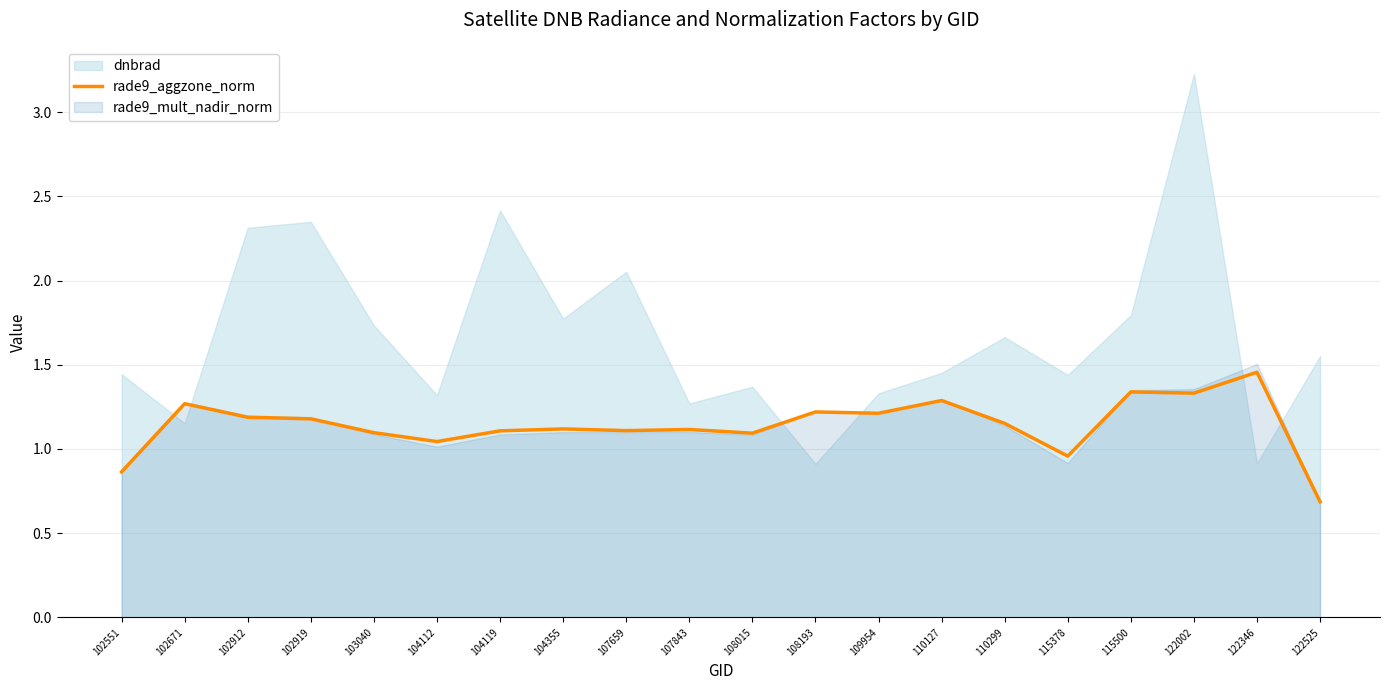

What is the lowest value of the rade9_aggzone_norm series?

0.7